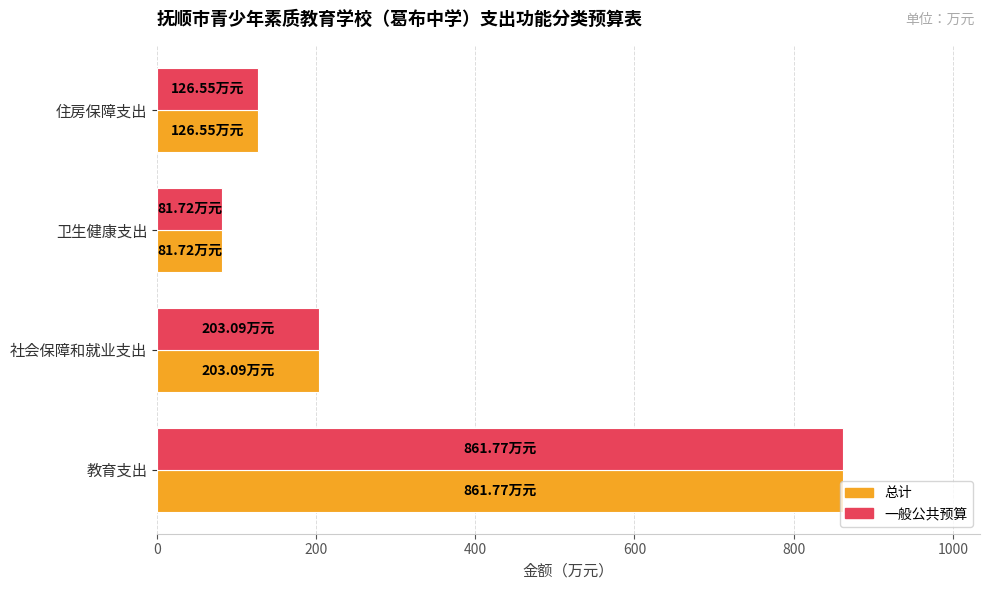

Rank the categories by 一般公共预算 value from lowest to highest.

卫生健康支出, 住房保障支出, 社会保障和就业支出, 教育支出